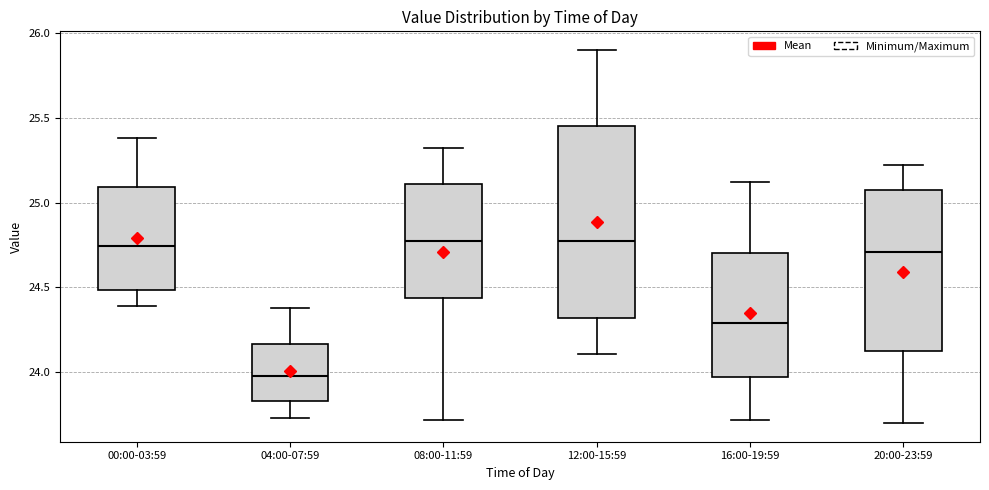

Which box is the tallest, from its lower edge to its upper edge?

12:00-15:59